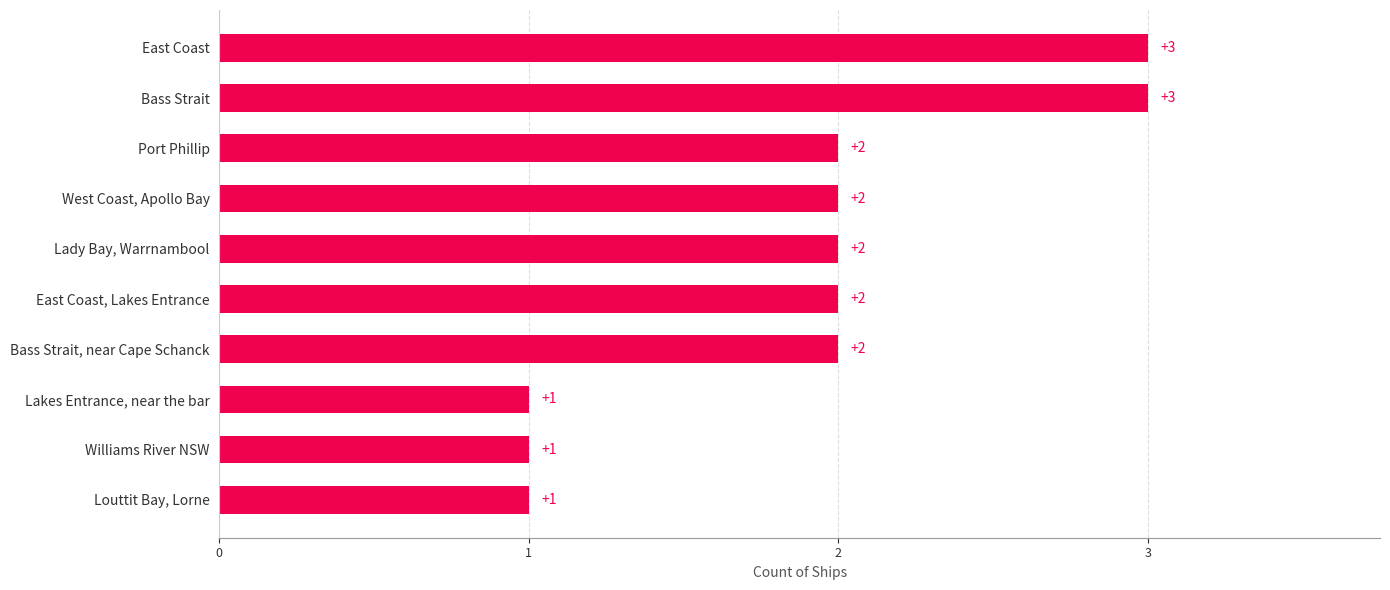

Is it true that the value at East Coast, Lakes Entrance is 2?

True